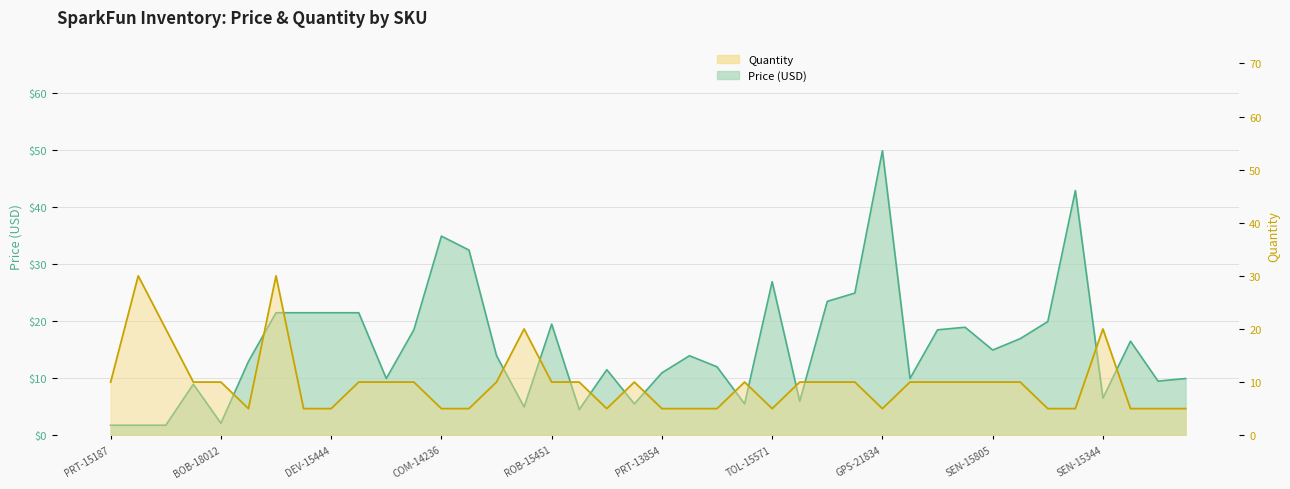

True or false: Price (USD) has a value of 11.5 at PRT-15217.

True